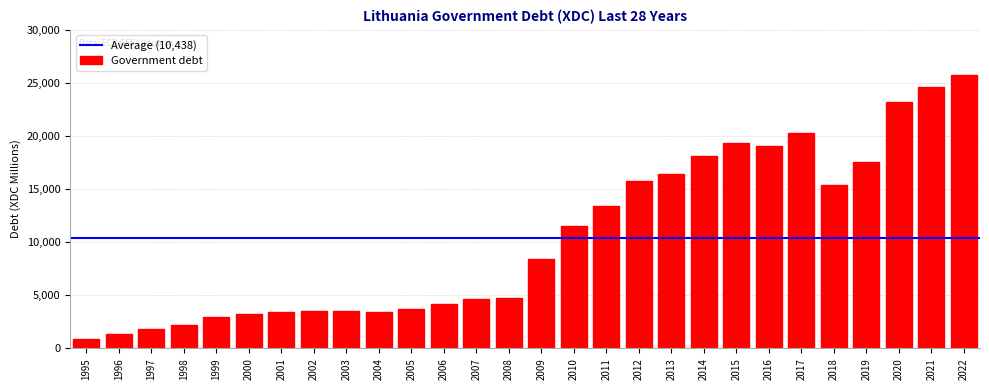

The chart shows a value of 16437 at 2013. True or false?

True